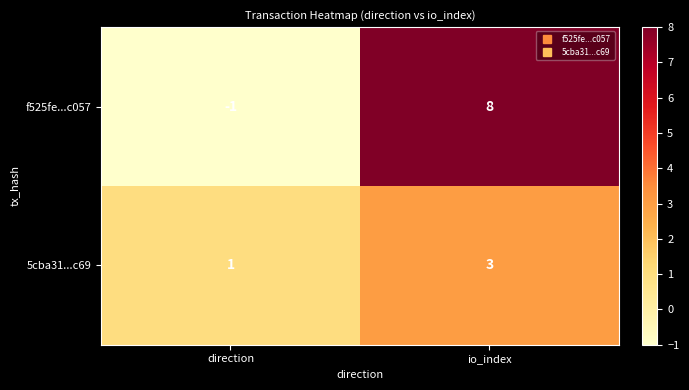

Is the value of 5cba31...c69 at direction greater than the value of f525fe...c057 at direction?

Yes